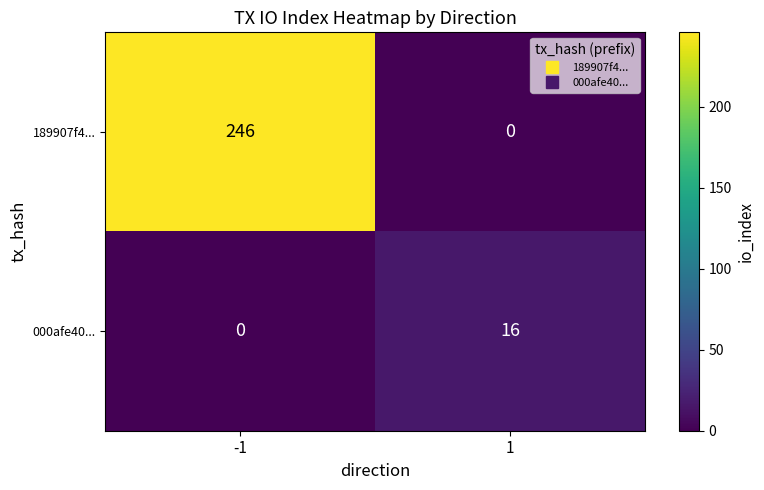

What is the total value across all series at -1?

246